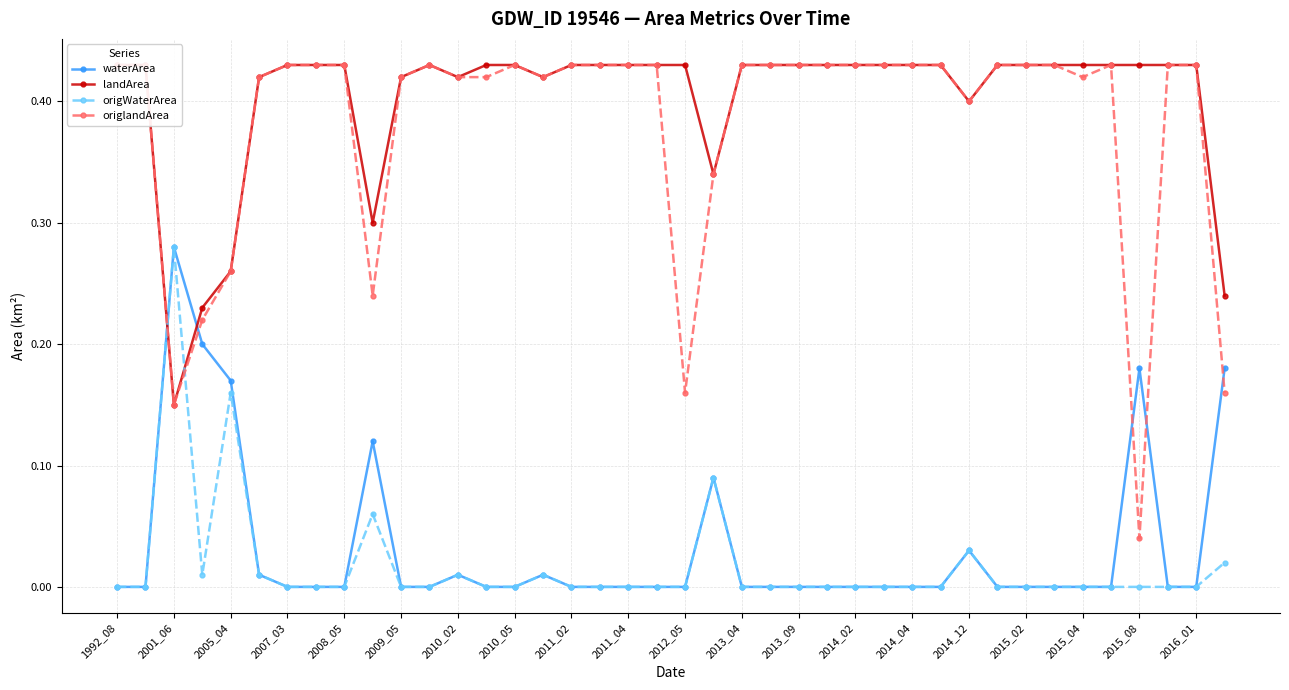

Is the value of origWaterArea at 2001_06 greater than the value of waterArea at 1992_08?

Yes